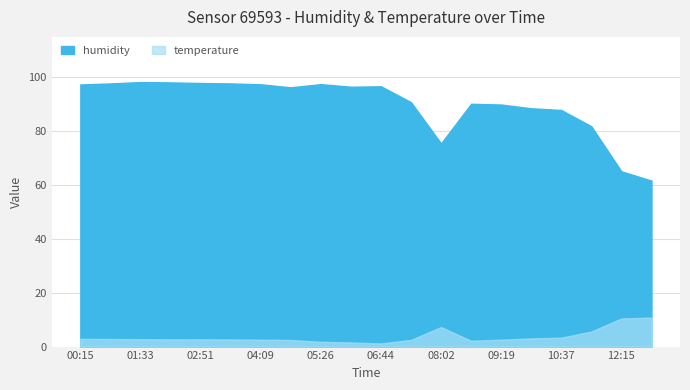

What is the minimum value for humidity?

61.6